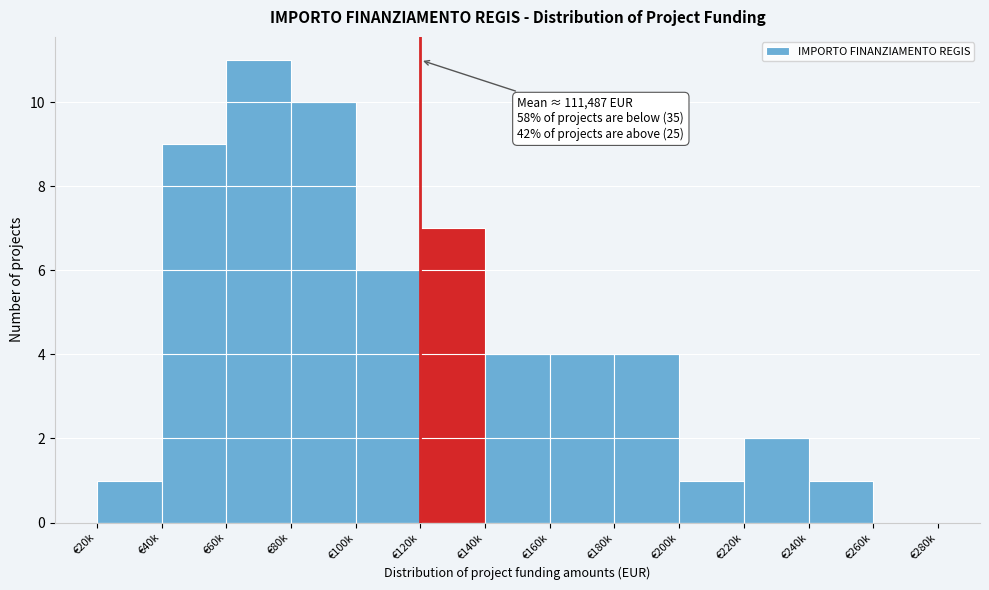

Reading left to right, extract all data points from this chart.

€20k=1	€40k=9	€60k=11	€80k=10	€100k=6	€120k=7	€140k=4	€160k=4	€180k=4	€200k=1	€220k=2	€240k=1	€260k=0